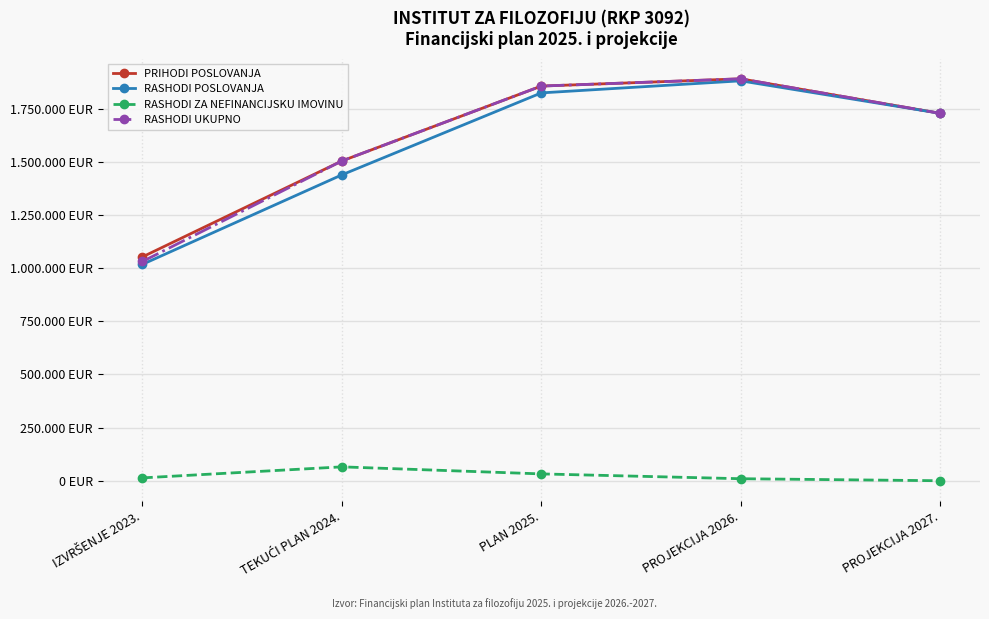

Does the chart have visible grid lines?

Yes